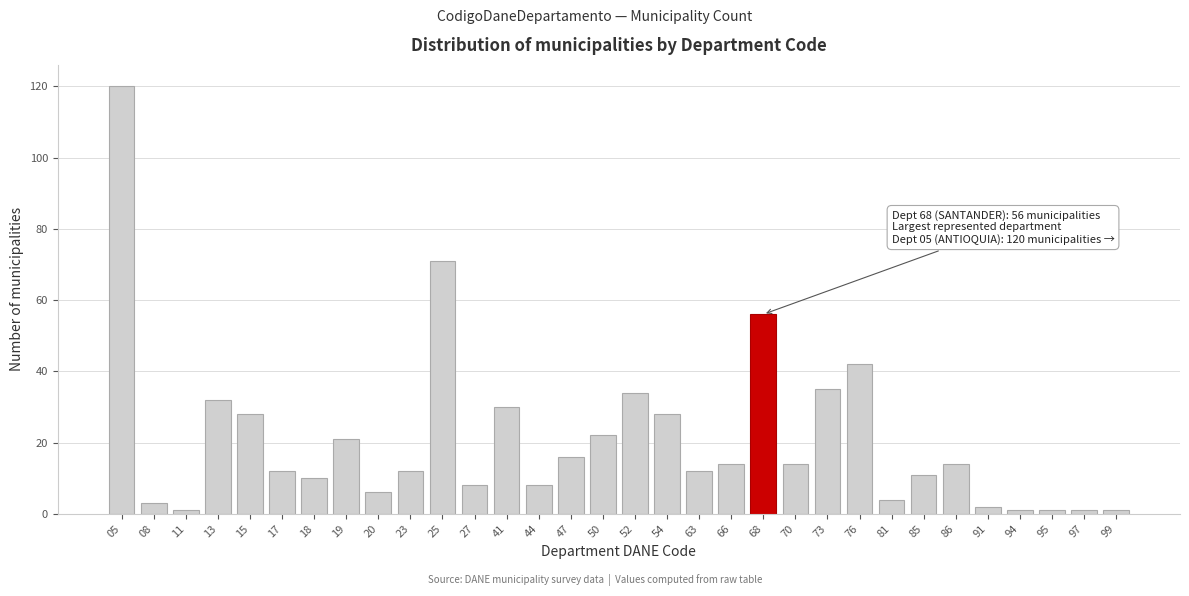

What is the ratio of the value at 13 to the value at 47?

2.0